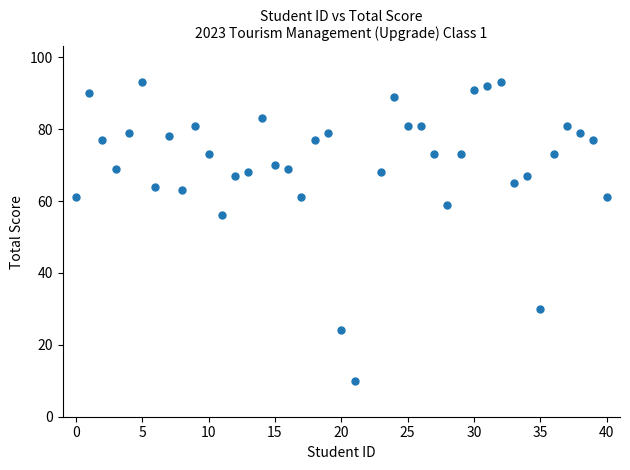

What Y value in the scatter plot is closest to 51?

56